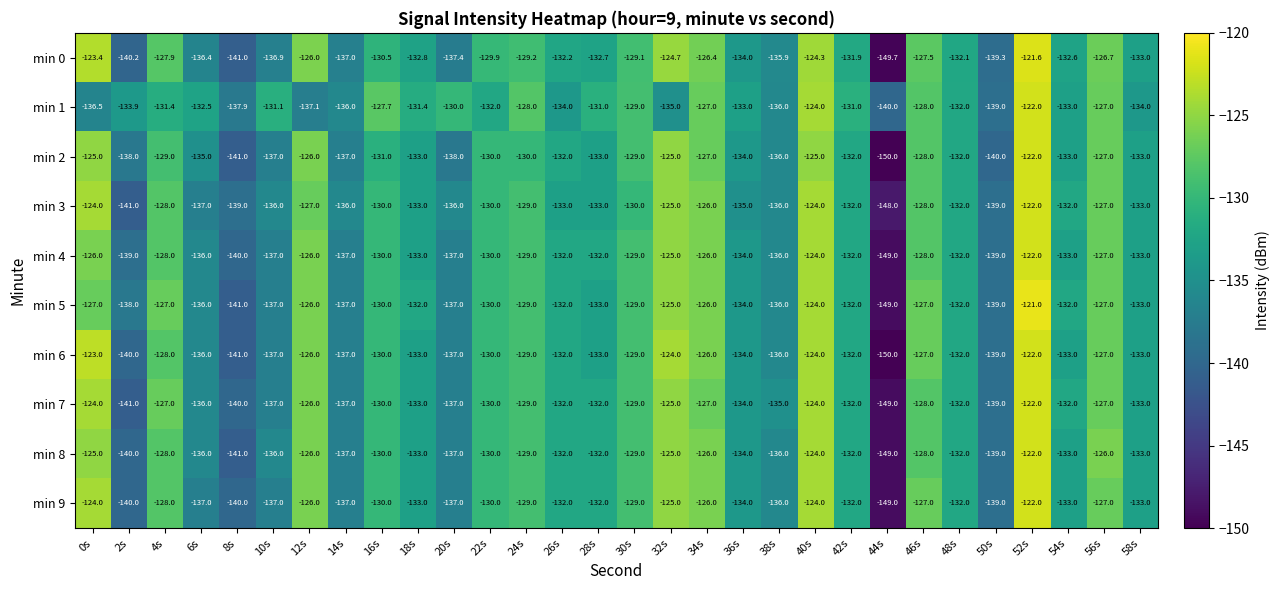

Count the number of data series in this chart.

10